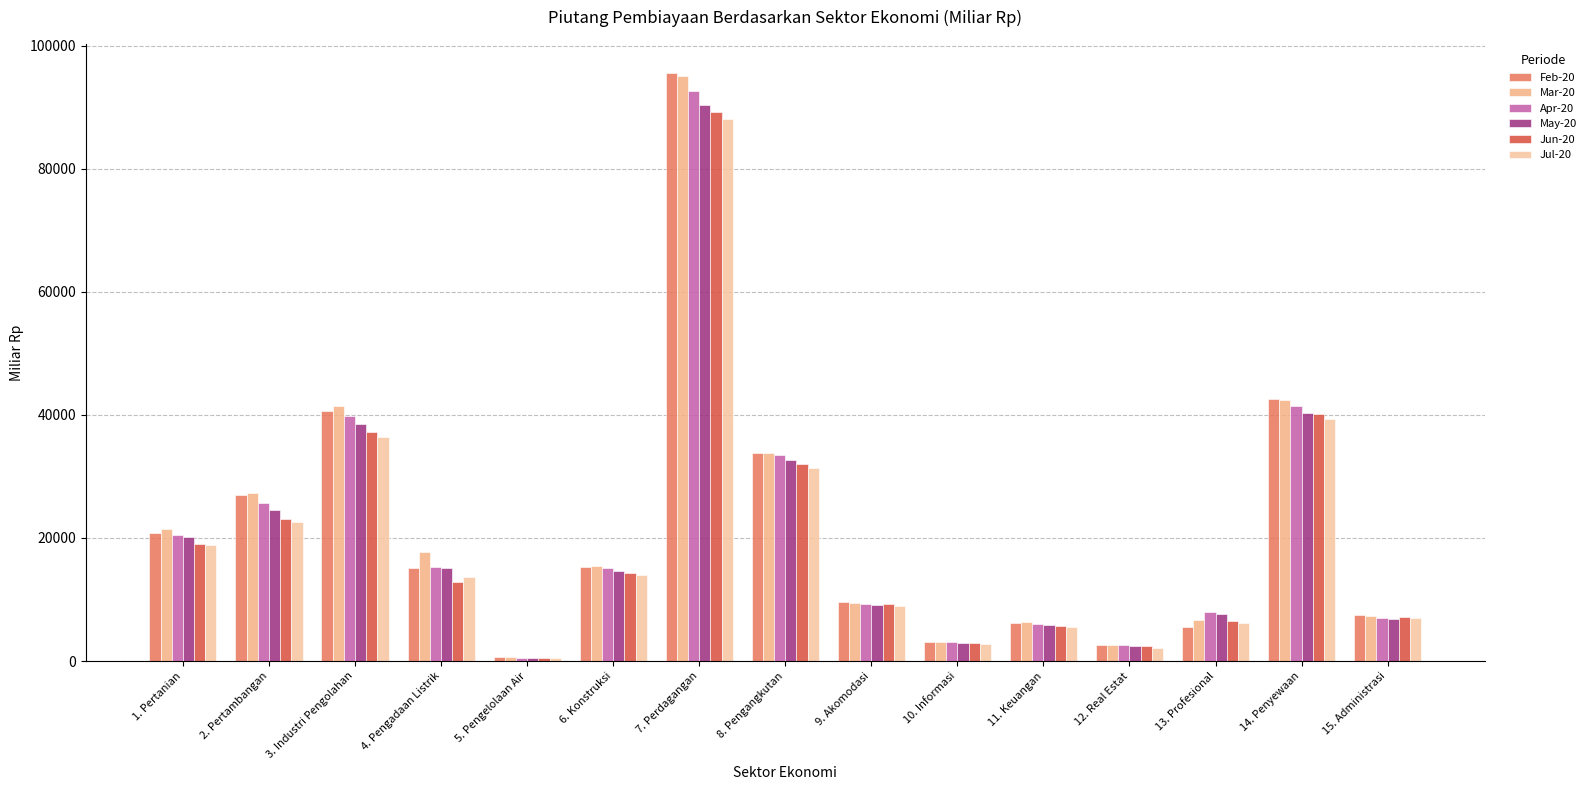

Read the Feb-20 value at 12. Real Estat.

2582.2